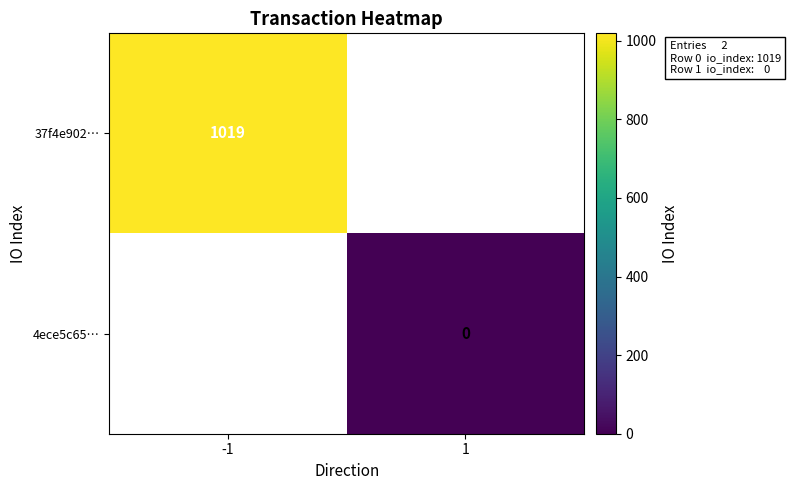

Is it true that 37f4e902… equals 626 at -1?

False